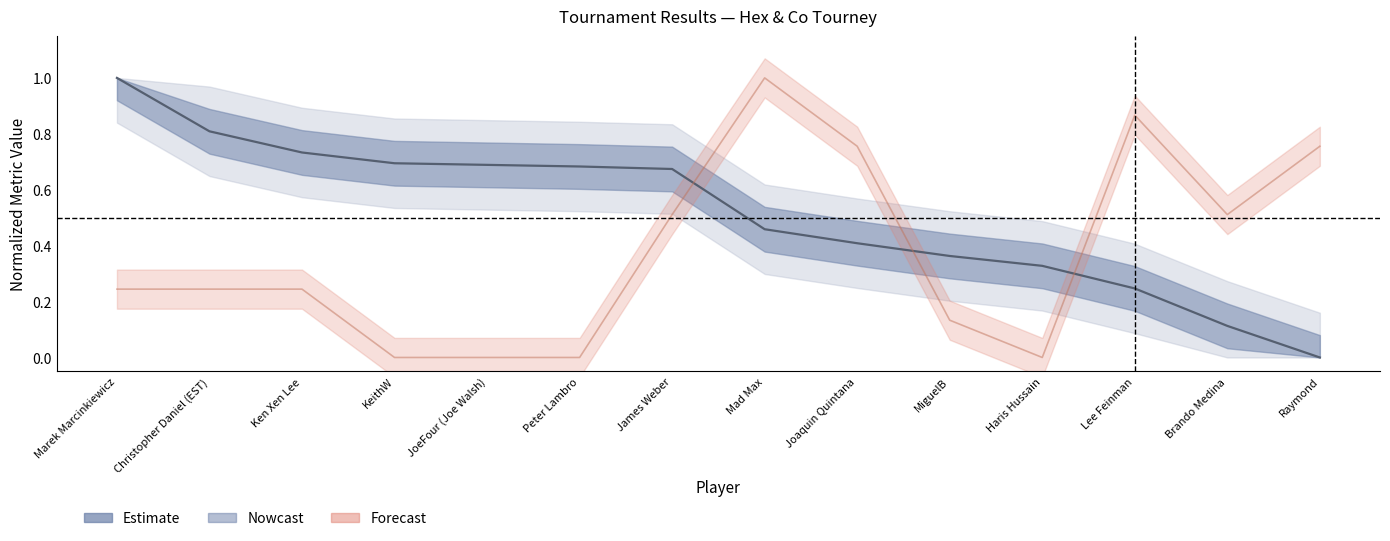

Rank the categories by value from highest to lowest.

Marek Marcinkiewicz, Christopher Daniel (EST), Ken Xen Lee, KeithW, JoeFour (Joe Walsh), Peter Lambro, James Weber, Mad Max, Joaquin Quintana, MiguelB, Haris Hussain, Lee Feinman, Brando Medina, Raymond